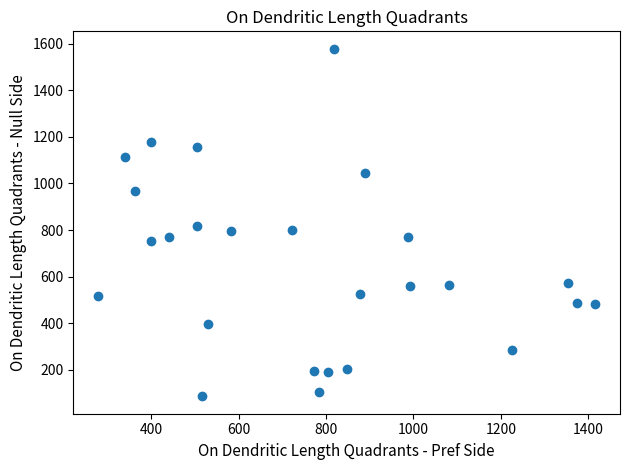

What is the range of Y values (max minus min)?

1494.4